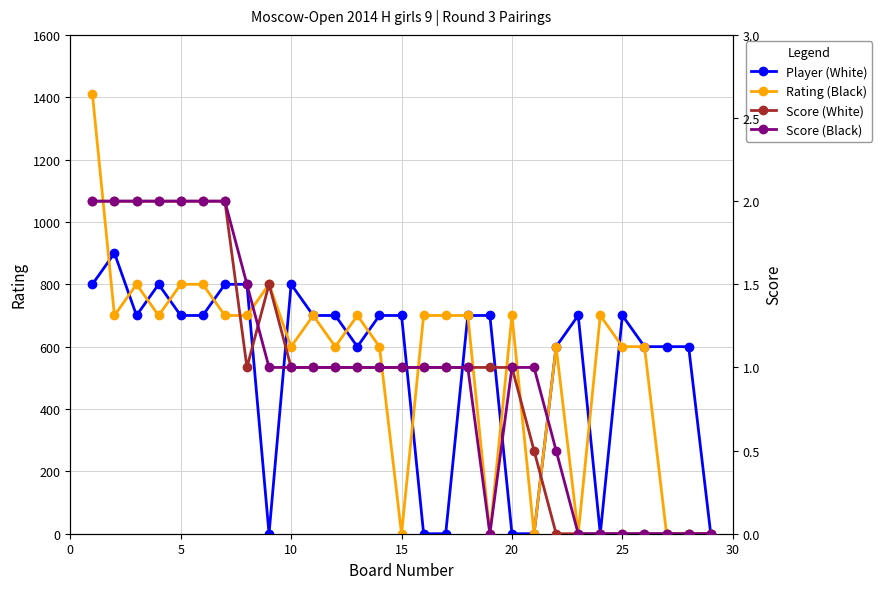

The Score (Black) series shows 0.3 at 15. True or false?

False